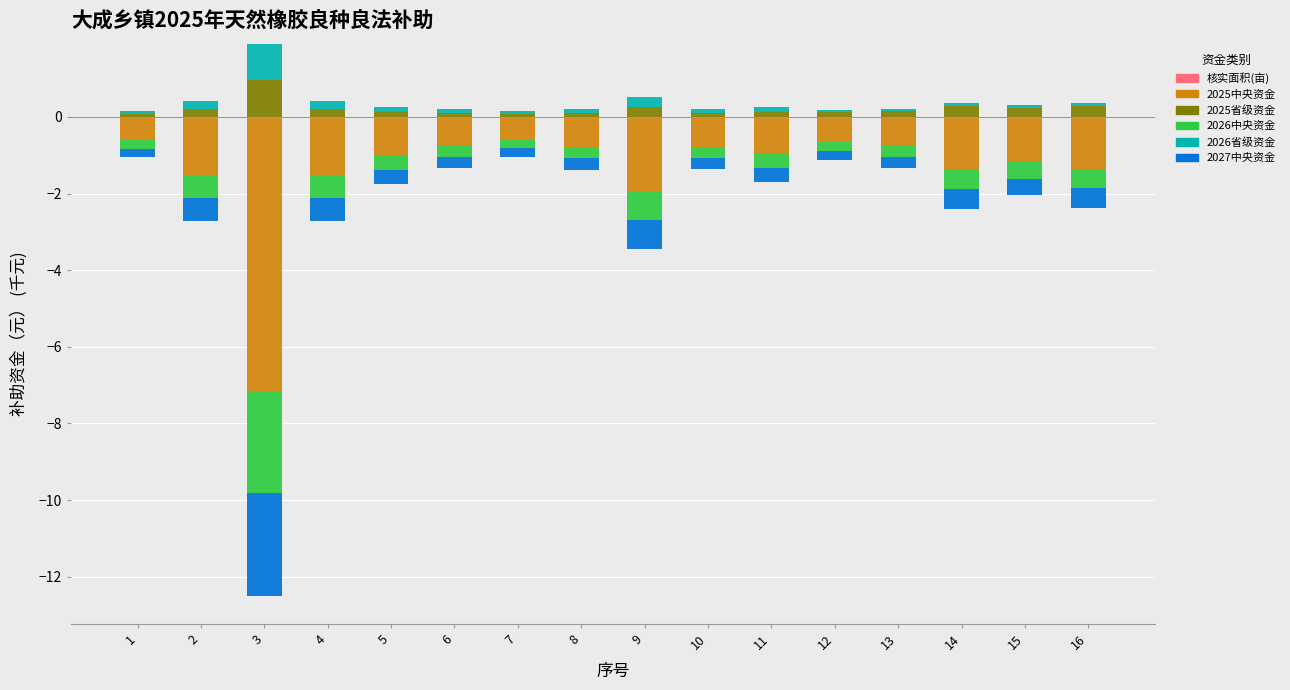

What are all the series names shown in the legend?

核实面积(亩), 2025中央资金, 2025省级资金, 2026中央资金, 2026省级资金, 2027中央资金